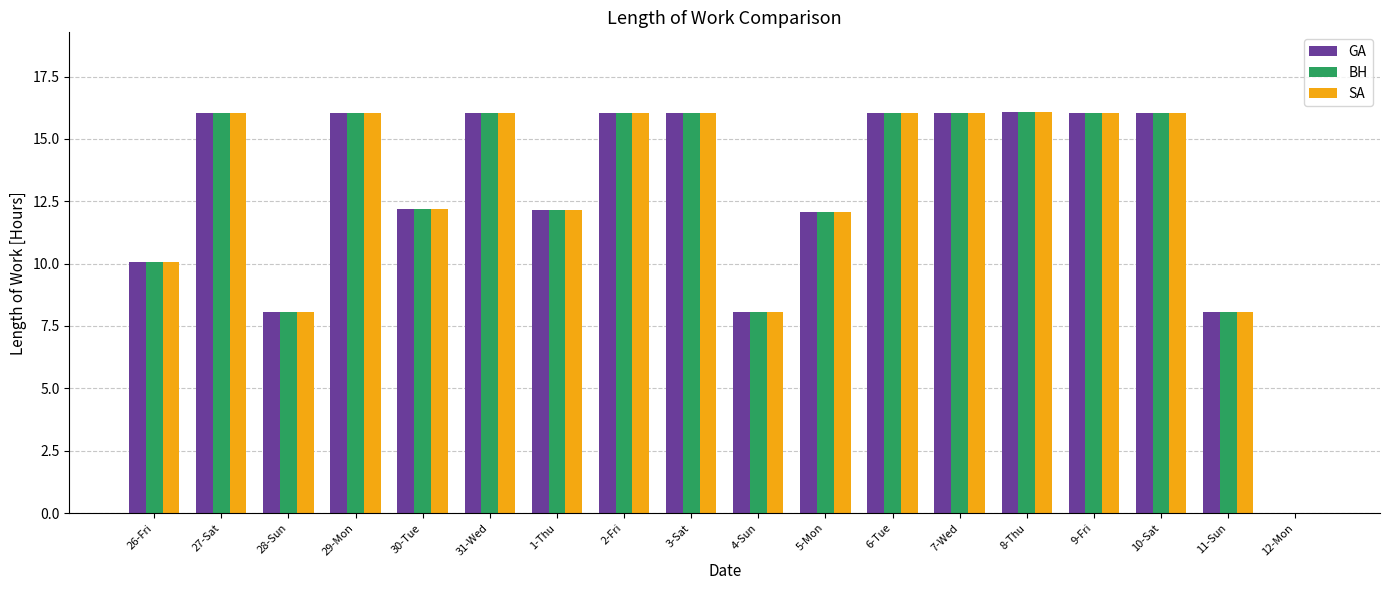

What is the sum of all BH values?

231.1